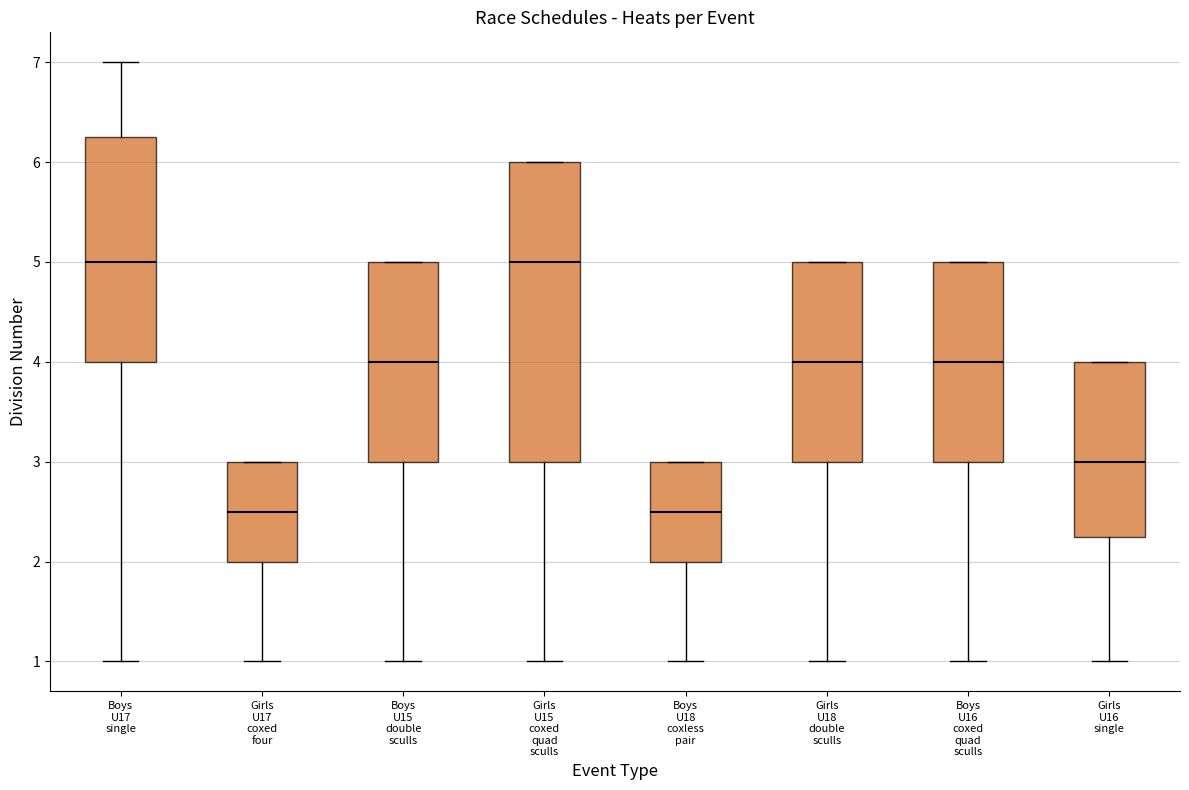

Which box is the tallest, from its lower edge to its upper edge?

Girls U15 coxed quad sculls